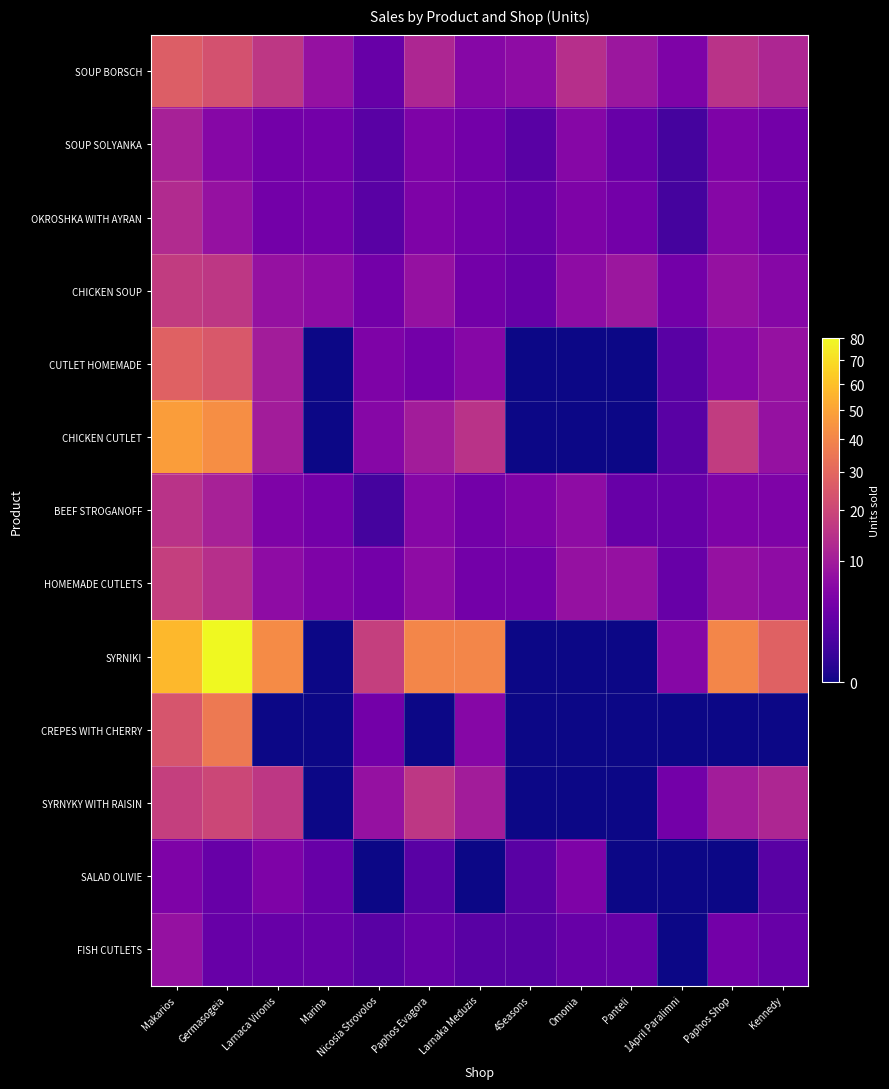

Reading right to left, what are all the values shown in this chart?

SOUP BORSCH: Kennedy=12	Paphos Shop=15	1April Paralimni=5	Panteli=9	Omonia=14	4Seasons=7	Larnaka Meduzis=6	Paphos Evagora=12	Nicosia Strovolos=3	Marina=8	Larnaca Vironis=16	Germasogeia=23	Makarios=27
SOUP SOLYANKA: Kennedy=4	Paphos Shop=5	1April Paralimni=1	Panteli=3	Omonia=6	4Seasons=2	Larnaka Meduzis=4	Paphos Evagora=5	Nicosia Strovolos=2	Marina=4	Larnaca Vironis=4	Germasogeia=6	Makarios=11
OKROSHKA WITH AYRAN: Kennedy=4	Paphos Shop=6	1April Paralimni=1	Panteli=4	Omonia=5	4Seasons=3	Larnaka Meduzis=4	Paphos Evagora=5	Nicosia Strovolos=2	Marina=4	Larnaca Vironis=4	Germasogeia=8	Makarios=13
CHICKEN SOUP: Kennedy=6	Paphos Shop=8	1April Paralimni=4	Panteli=9	Omonia=7	4Seasons=3	Larnaka Meduzis=4	Paphos Evagora=8	Nicosia Strovolos=4	Marina=7	Larnaca Vironis=8	Germasogeia=16	Makarios=17
CUTLET HOMEMADE: Kennedy=8	Paphos Shop=6	1April Paralimni=2	Panteli=0	Omonia=0	4Seasons=0	Larnaka Meduzis=6	Paphos Evagora=4	Nicosia Strovolos=5	Marina=0	Larnaca Vironis=10	Germasogeia=25	Makarios=28
CHICKEN CUTLET: Kennedy=8	Paphos Shop=17	1April Paralimni=2	Panteli=0	Omonia=0	4Seasons=0	Larnaka Meduzis=15	Paphos Evagora=10	Nicosia Strovolos=6	Marina=0	Larnaca Vironis=10	Germasogeia=43	Makarios=48
BEEF STROGANOFF: Kennedy=5	Paphos Shop=5	1April Paralimni=3	Panteli=3	Omonia=7	4Seasons=5	Larnaka Meduzis=4	Paphos Evagora=6	Nicosia Strovolos=1	Marina=4	Larnaca Vironis=5	Germasogeia=11	Makarios=15
HOMEMADE CUTLETS: Kennedy=7	Paphos Shop=8	1April Paralimni=3	Panteli=8	Omonia=8	4Seasons=4	Larnaka Meduzis=4	Paphos Evagora=7	Nicosia Strovolos=4	Marina=5	Larnaca Vironis=7	Germasogeia=14	Makarios=18
SYRNIKI: Kennedy=28	Paphos Shop=40	1April Paralimni=6	Panteli=0	Omonia=0	4Seasons=0	Larnaka Meduzis=40	Paphos Evagora=40	Nicosia Strovolos=18	Marina=0	Larnaca Vironis=42	Germasogeia=80	Makarios=57
CREPES WITH CHERRY: Kennedy=0	Paphos Shop=0	1April Paralimni=0	Panteli=0	Omonia=0	4Seasons=0	Larnaka Meduzis=6	Paphos Evagora=0	Nicosia Strovolos=4	Marina=0	Larnaca Vironis=0	Germasogeia=36	Makarios=24
SYRNYKY WITH RAISIN: Kennedy=12	Paphos Shop=10	1April Paralimni=4	Panteli=0	Omonia=0	4Seasons=0	Larnaka Meduzis=10	Paphos Evagora=16	Nicosia Strovolos=8	Marina=0	Larnaca Vironis=16	Germasogeia=20	Makarios=18
SALAD OLIVIE: Kennedy=2	Paphos Shop=0	1April Paralimni=0	Panteli=0	Omonia=5	4Seasons=2	Larnaka Meduzis=0	Paphos Evagora=2	Nicosia Strovolos=0	Marina=3	Larnaca Vironis=5	Germasogeia=3	Makarios=5
FISH CUTLETS: Kennedy=3	Paphos Shop=4	1April Paralimni=0	Panteli=3	Omonia=3	4Seasons=2	Larnaka Meduzis=2	Paphos Evagora=3	Nicosia Strovolos=2	Marina=3	Larnaca Vironis=3	Germasogeia=3	Makarios=8